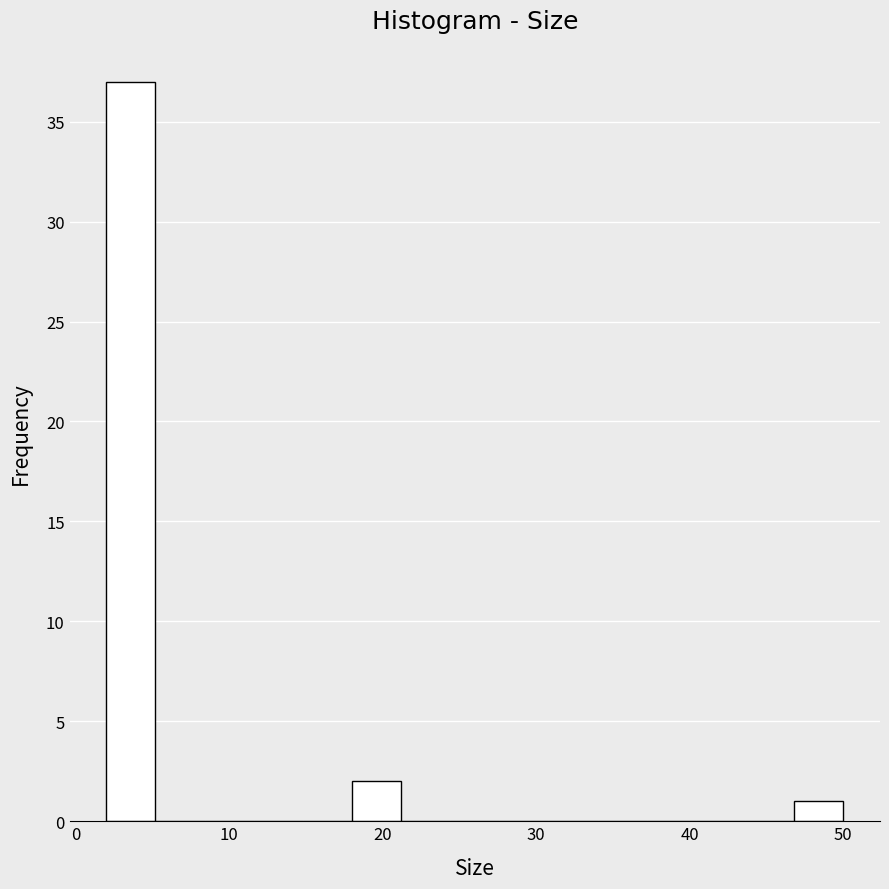

Read against the x-axis, roughly where is the centre of the tallest bar?

4